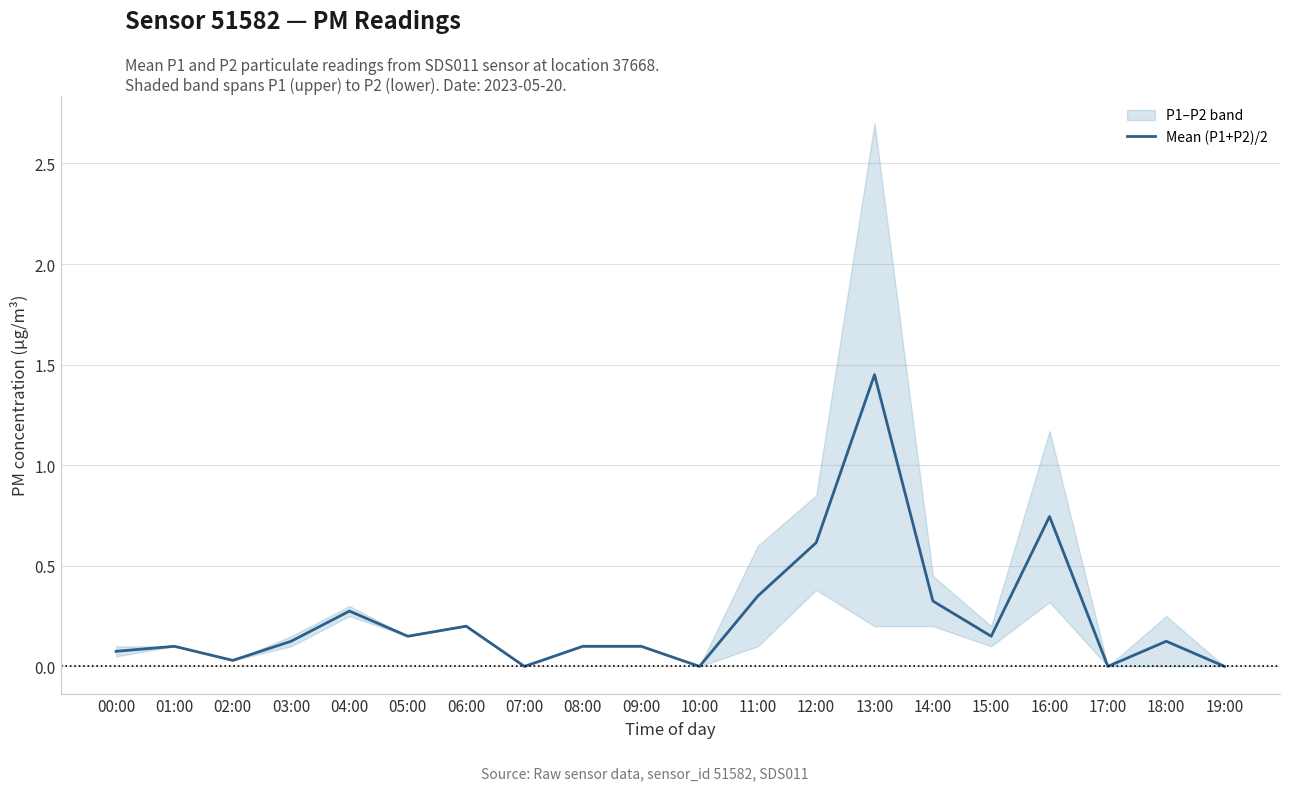

Rank the categories by value from highest to lowest.

13:00, 16:00, 12:00, 11:00, 14:00, 04:00, 06:00, 15:00, 05:00, 03:00, 18:00, 01:00, 08:00, 09:00, 00:00, 02:00, 07:00, 10:00, 17:00, 19:00